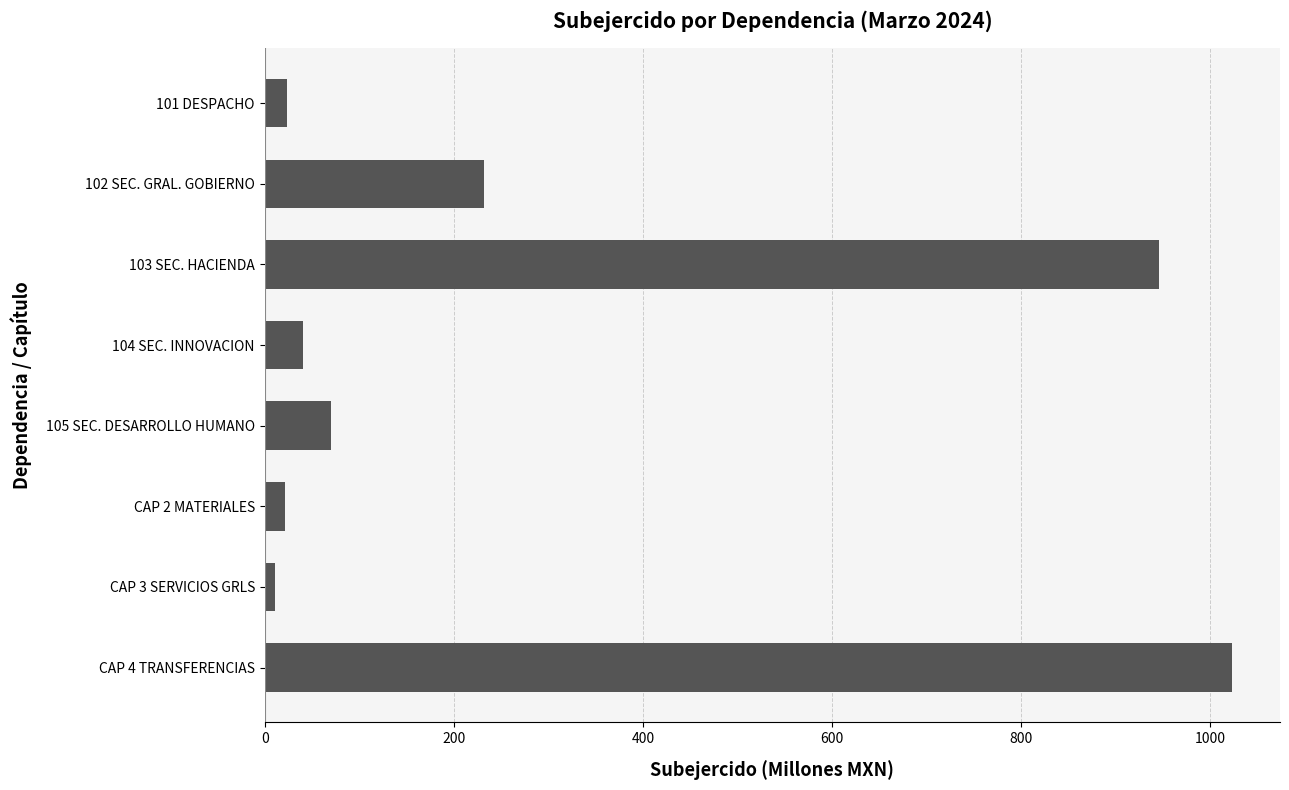

Are the bars horizontal?

Yes